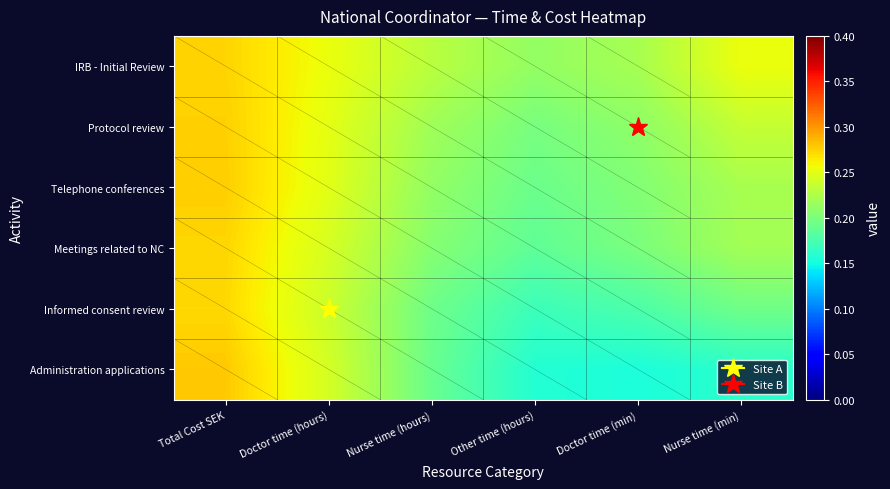

What is the spread (max minus min) of values at Doctor time (min)?

0.1